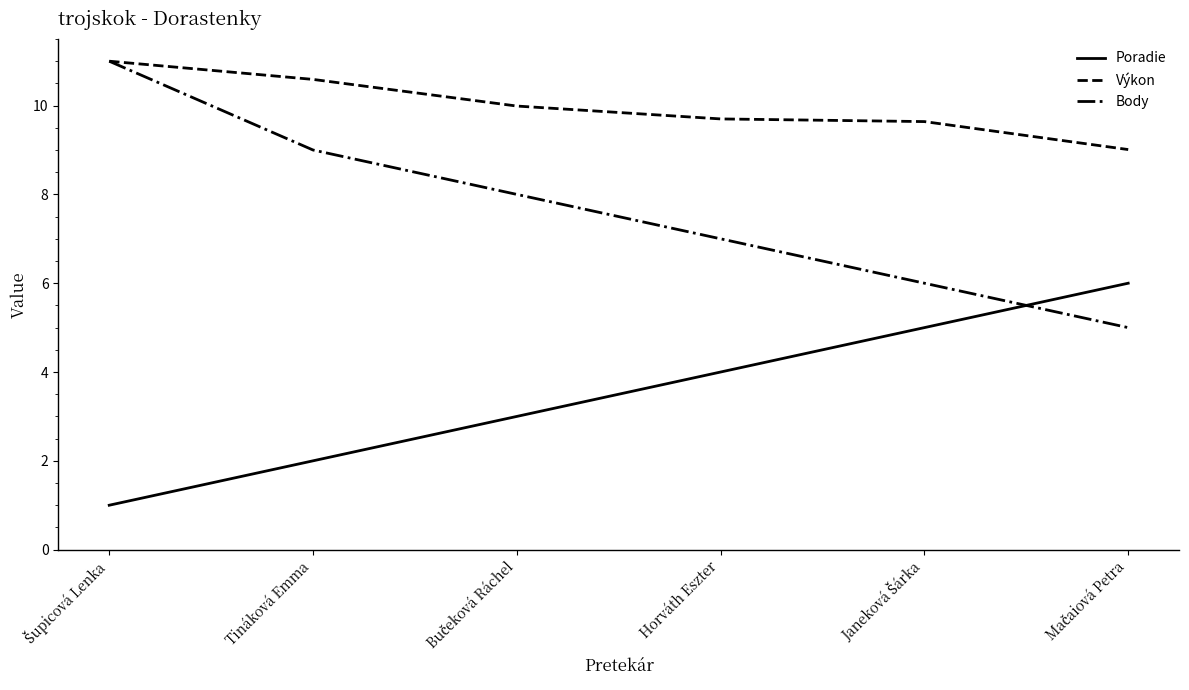

What is the difference between the maximum and minimum values in the Výkon series?

2.0